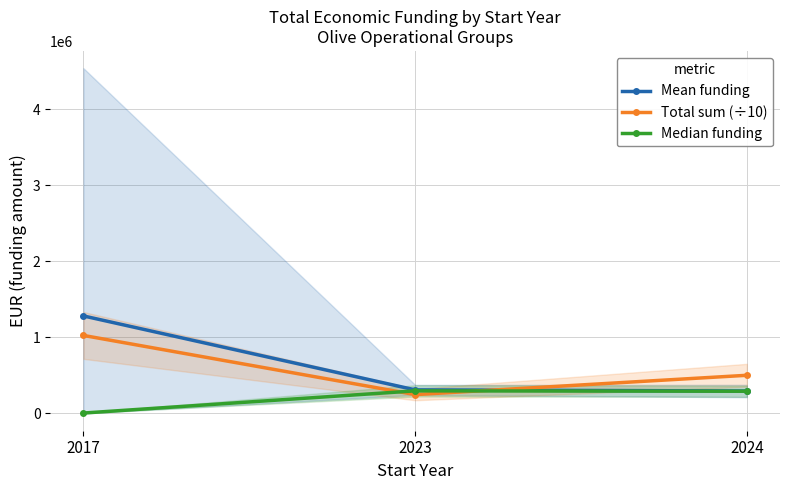

Read the Median funding value at 2023.

297211.0